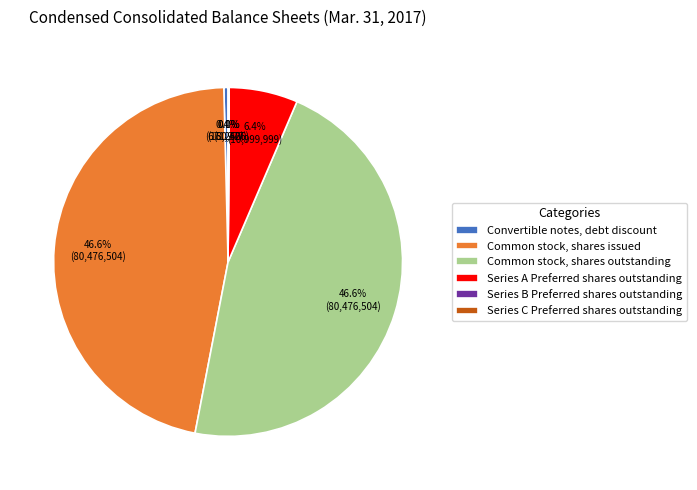

Between Common stock, shares issued and Convertible notes, debt discount, which is larger?

Common stock, shares issued